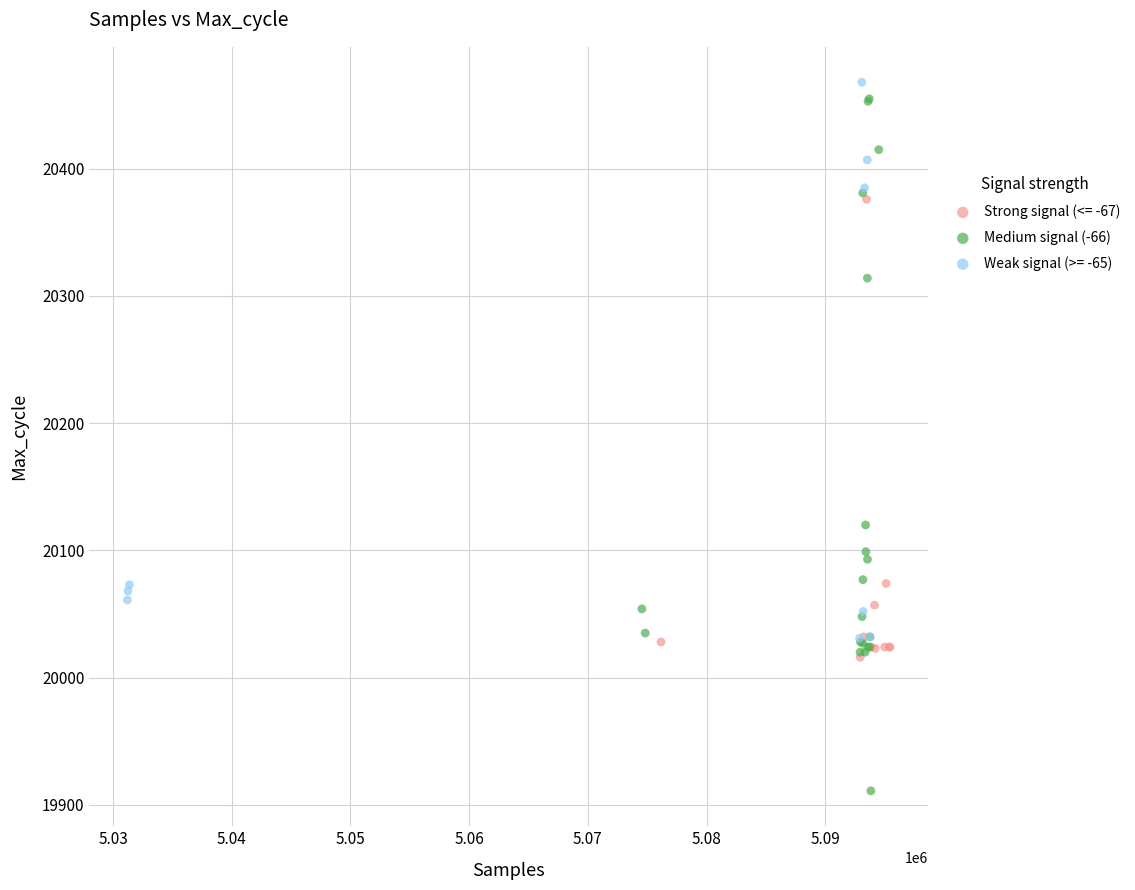

Which series has the widest spread of Y values?

Medium signal (-66)